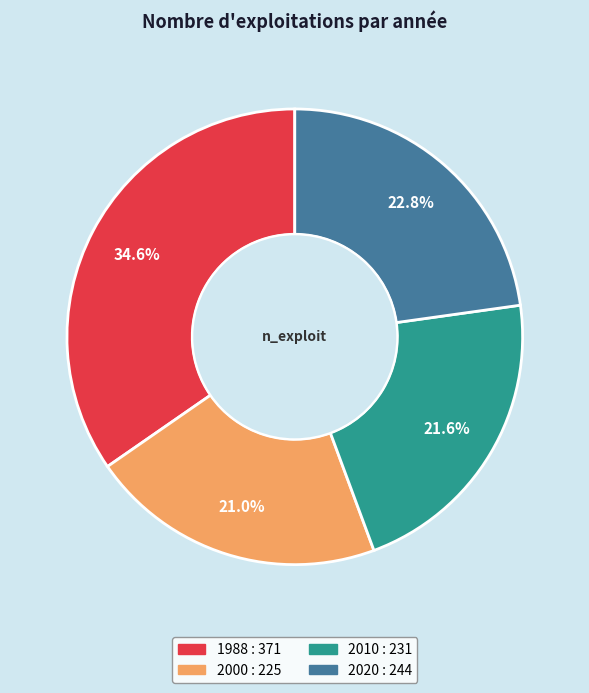

How many slices are in this pie chart?

4